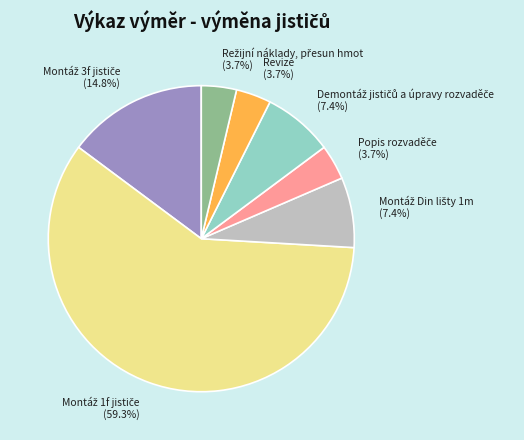

How many slices are in this pie chart?

7